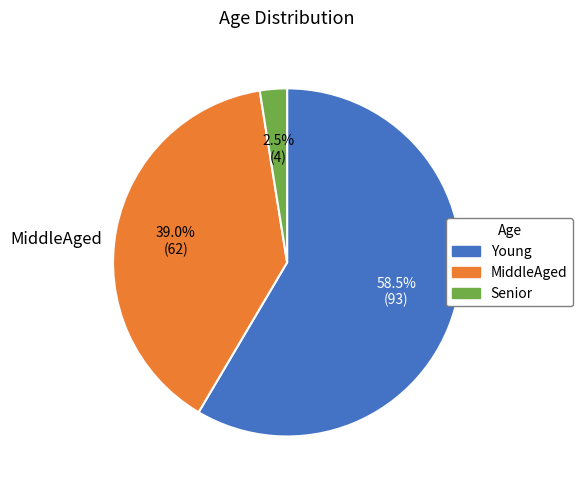

What is the total percentage of Young and Senior?

61.0%